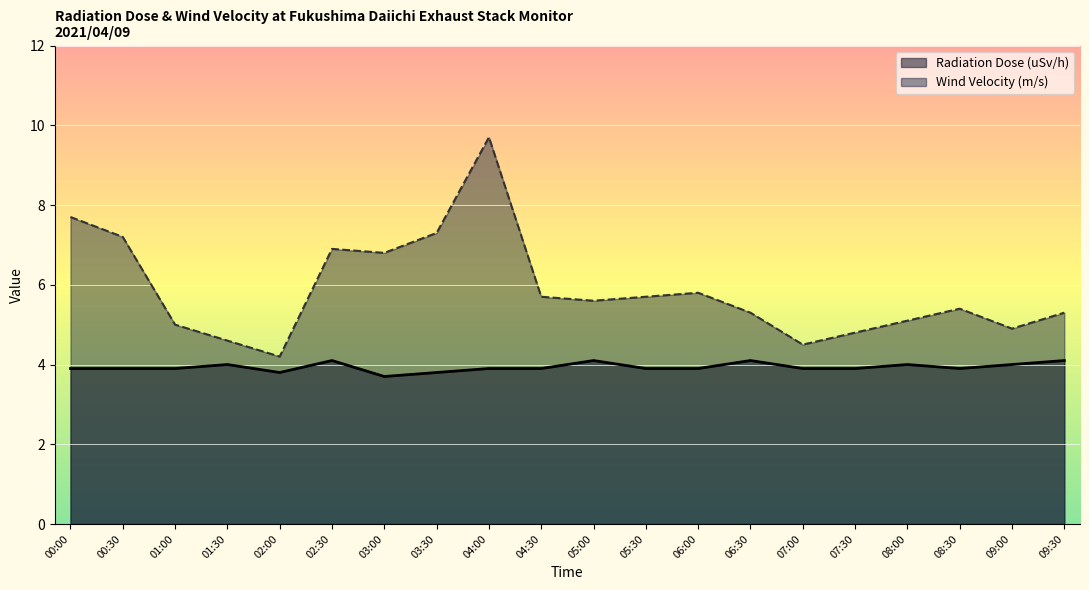

What is the minimum value for Radiation Dose (uSv/h)?

3.7